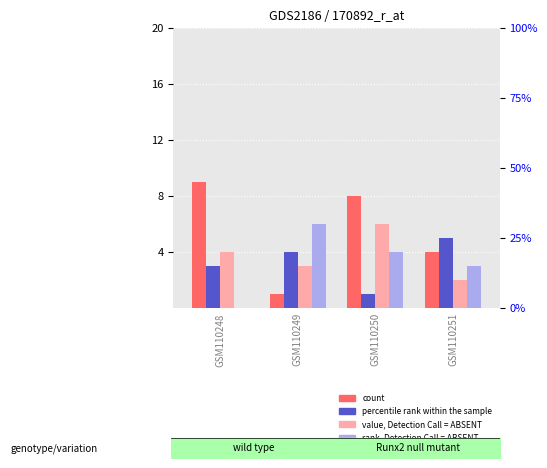

At how many categories does at least one series exceed 0?

4